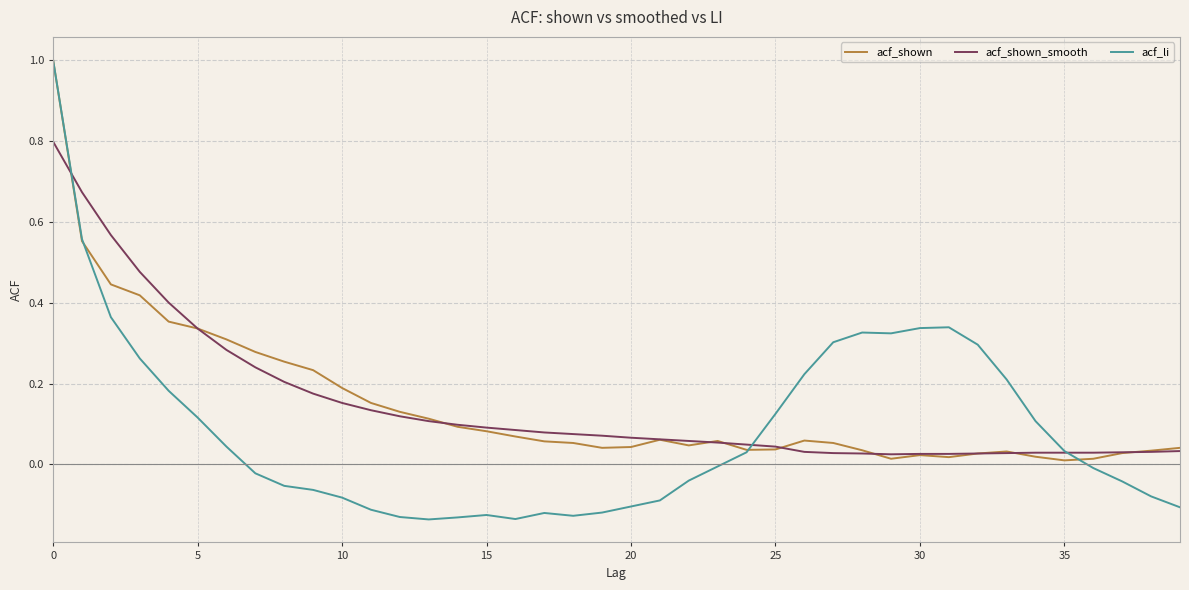

What is the highest value of the acf_shown_smooth series?

0.8